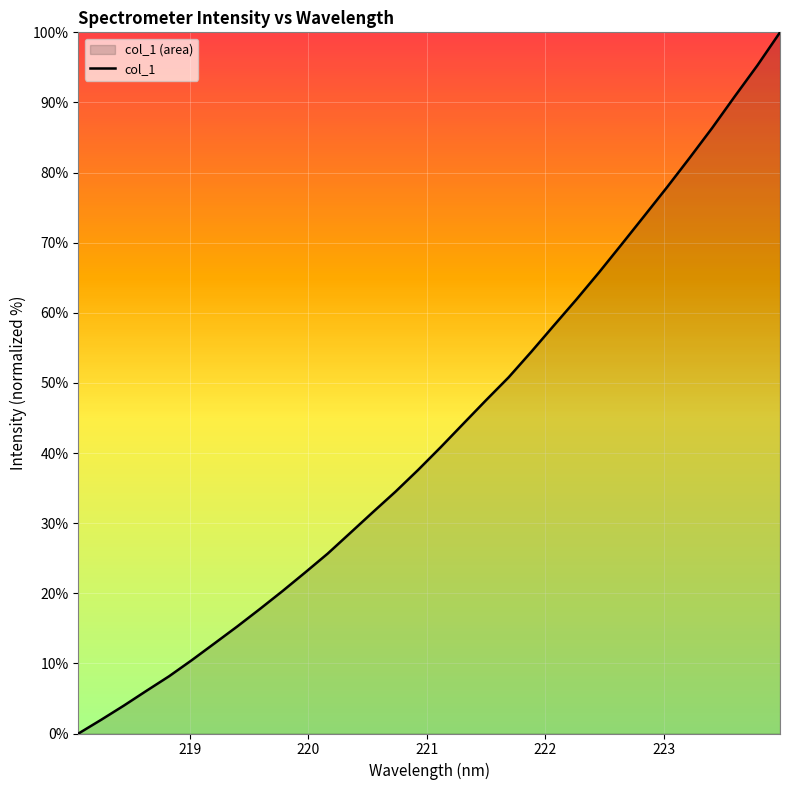

What is the label of the 12th point from the right?

221.8812